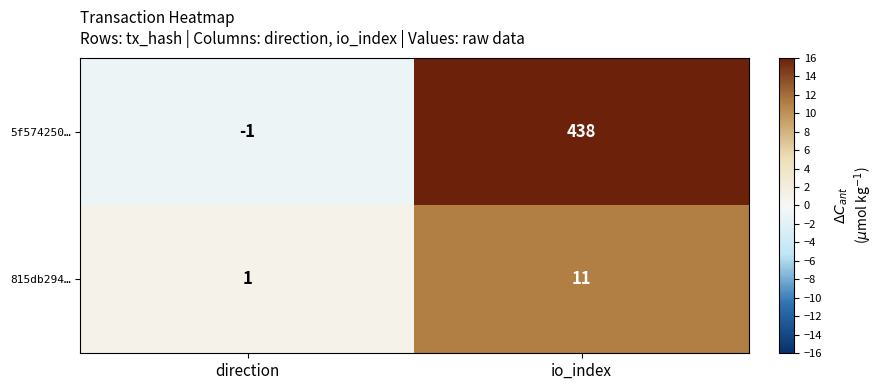

List the labels in order of 815db294… value, smallest first.

direction, io_index